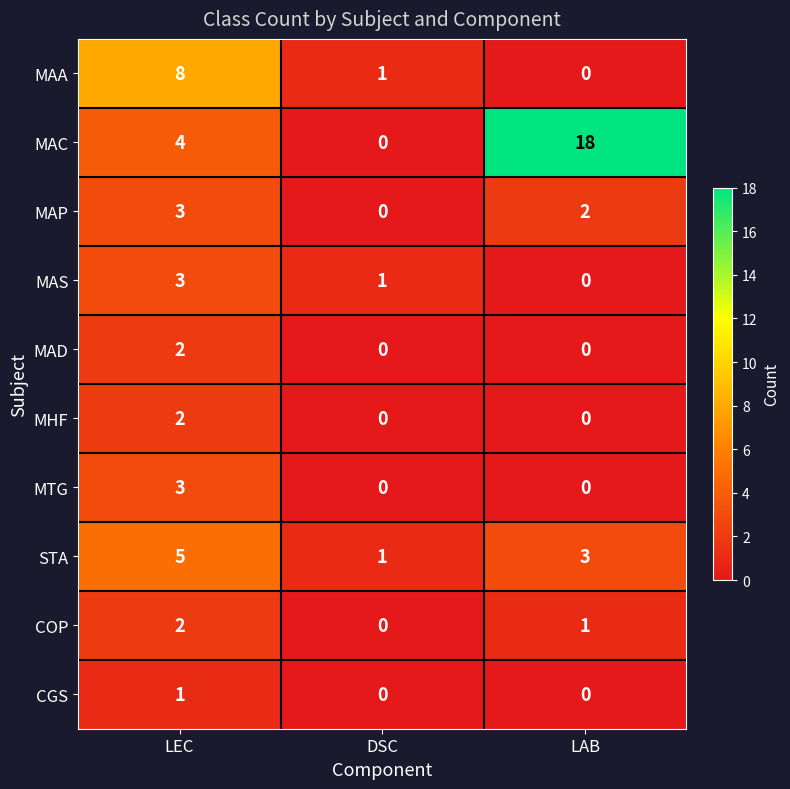

The value of MAP at LEC is 2. True or false?

False